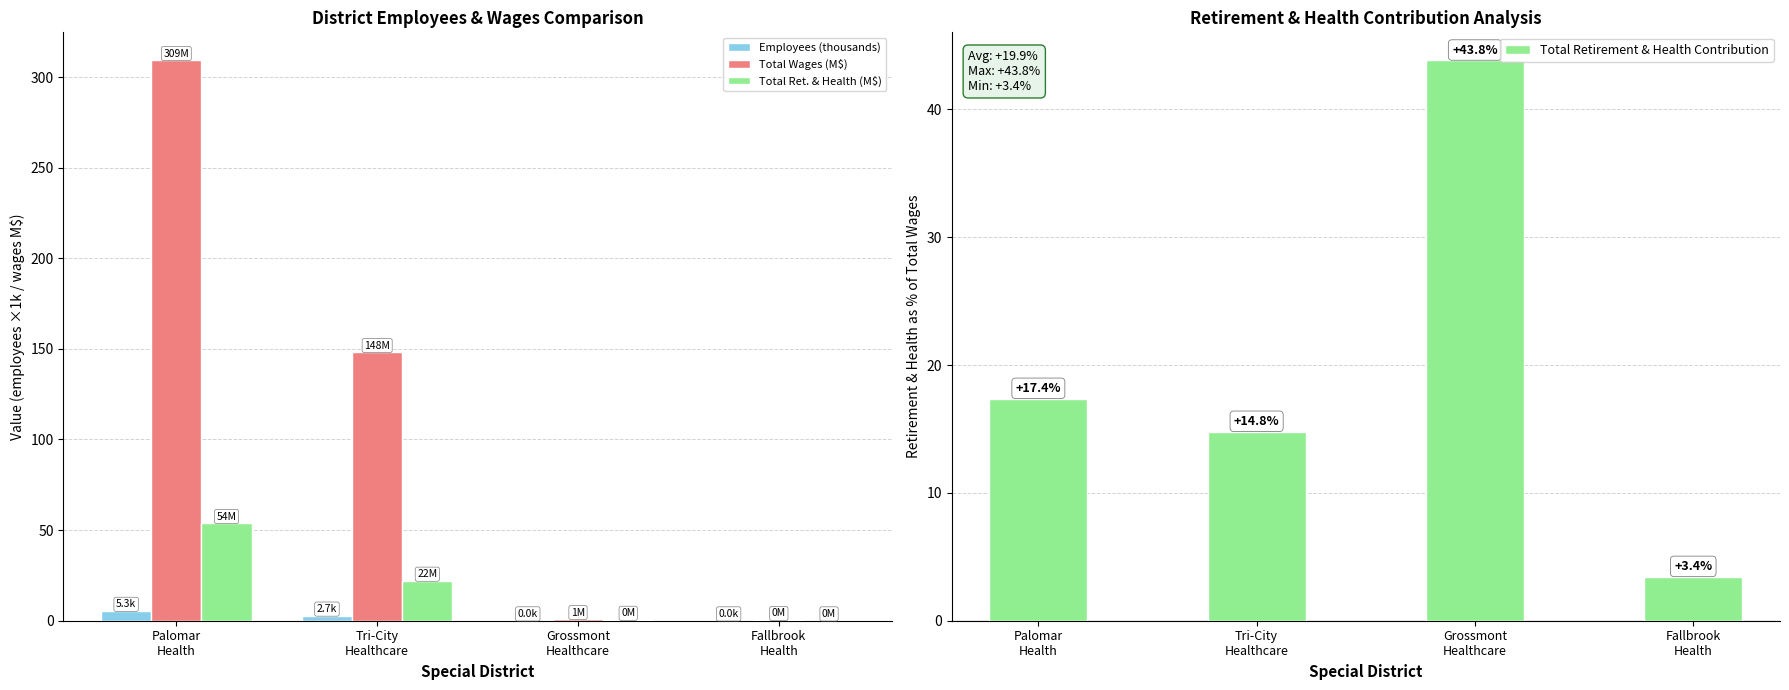

How many bars are there in total?

16